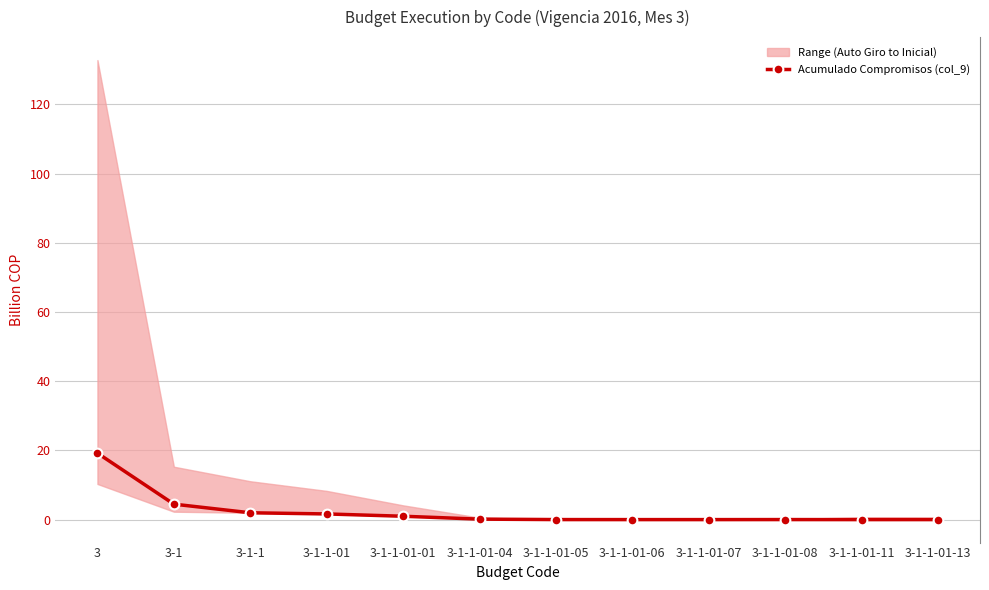

What is the average value?

2.4